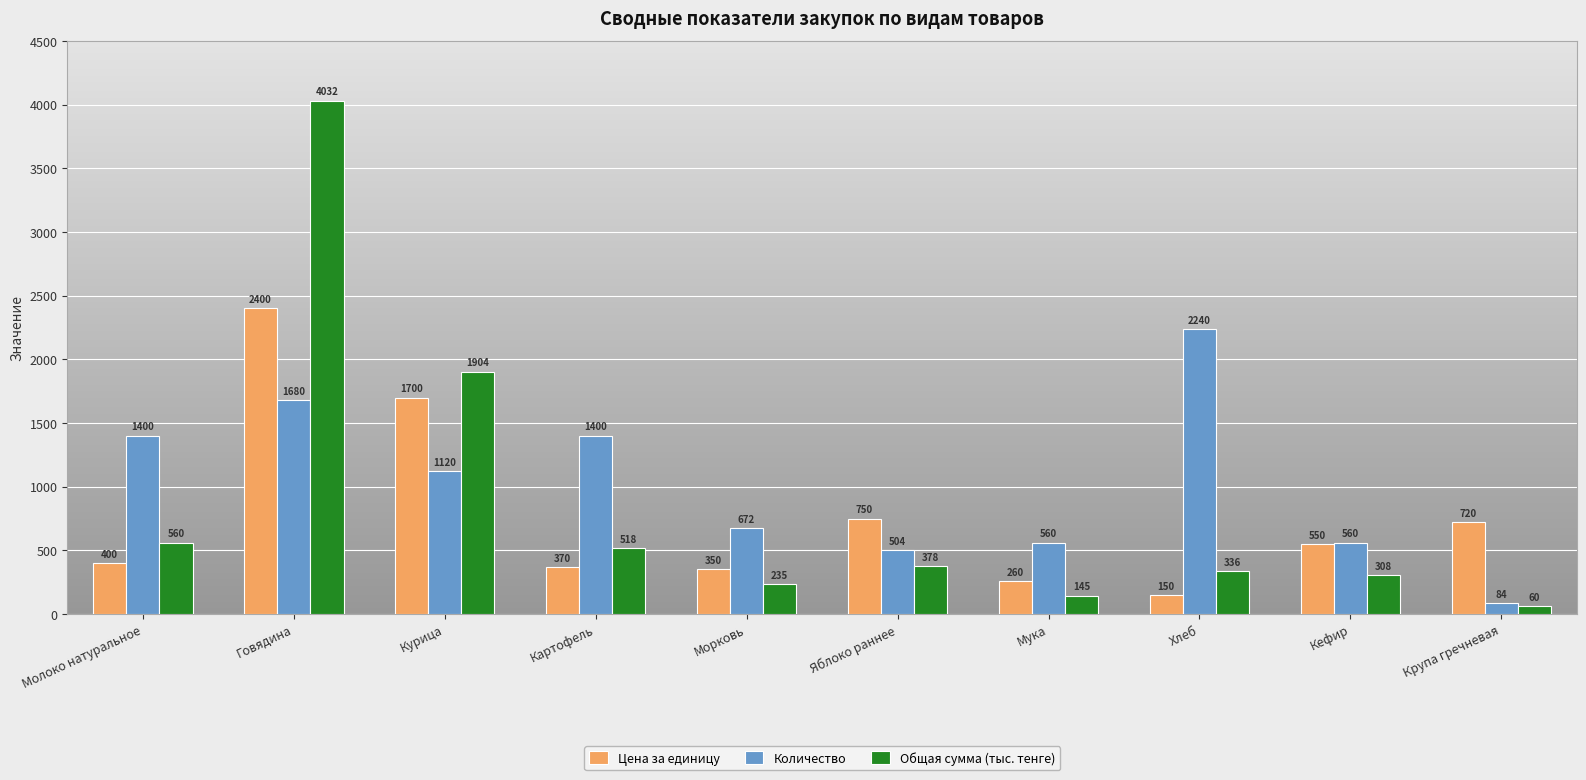

Reading right to left, extract all data points from this chart.

Цена за единицу: 720	550	150	260	750	350	370	1700	2400	400
Количество: 84	560	2240	560	504	672	1400	1120	1680	1400
Общая сумма (тыс. тенге): 60	308	336	145	378	235	518	1904	4032	560